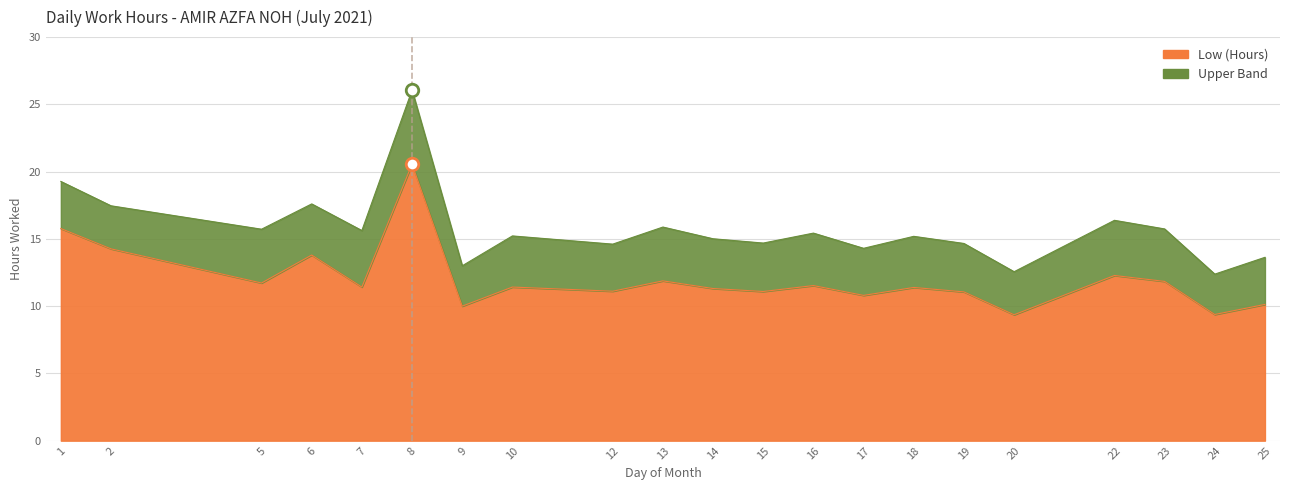

At which category does the data reach its first local peak?

6